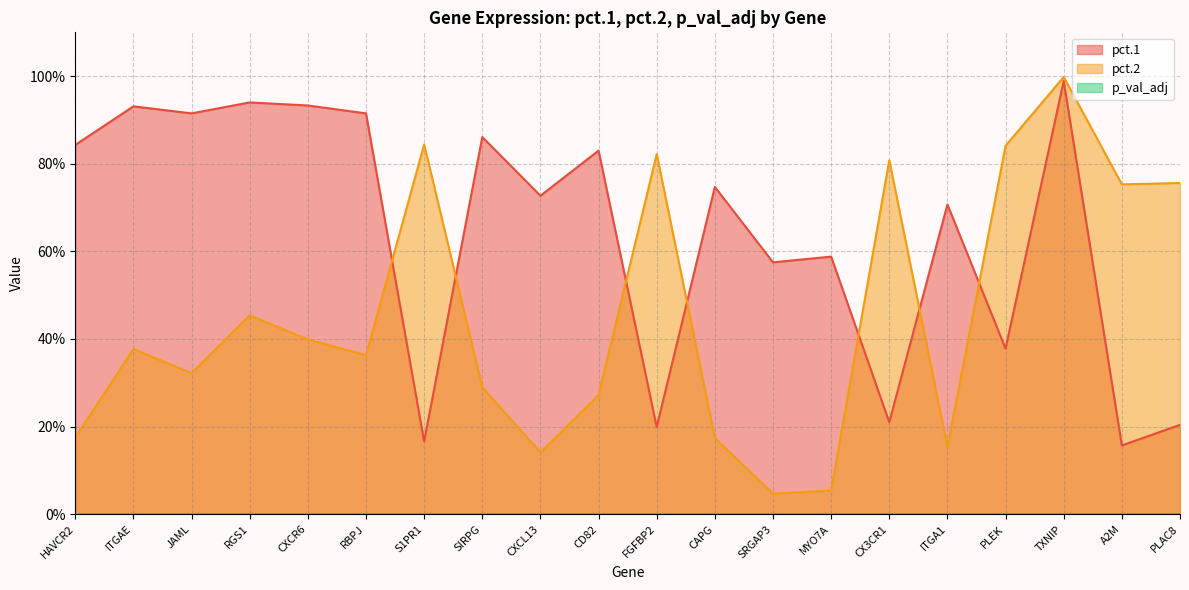

How many interior local valleys does the pct.2 series have?

6